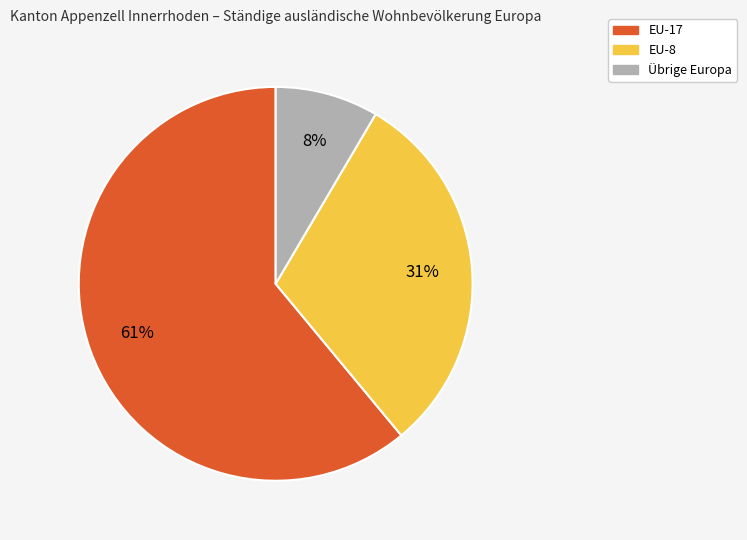

Is there any slice that represents more than half of the pie?

Yes